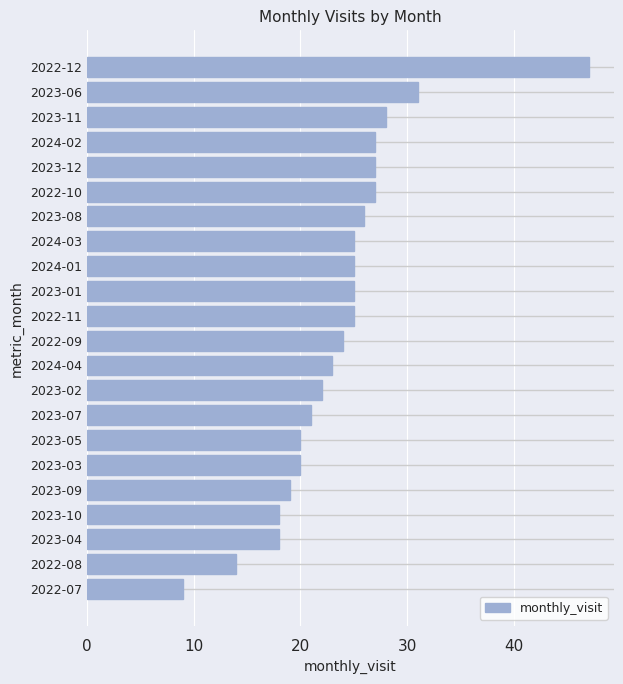

Read the value at 2023-03.

20